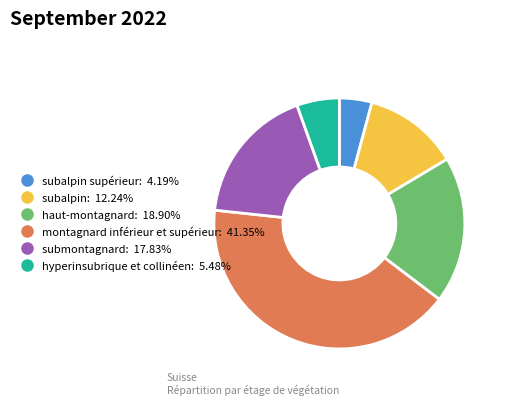

Is there any slice that represents more than half of the pie?

No